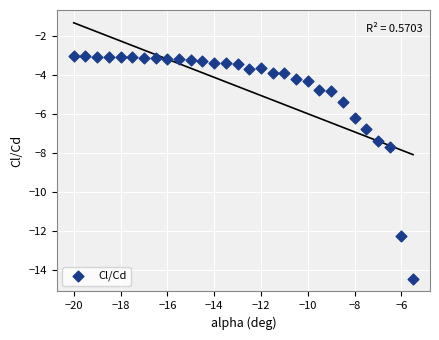

What Y value in the scatter plot is closest to -8?

-7.7